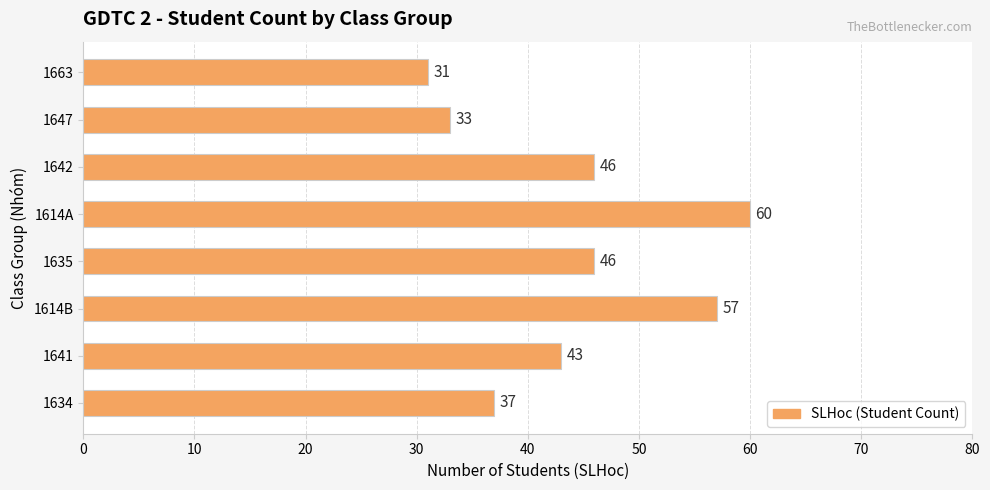

How many values are between 37 and 57?

5